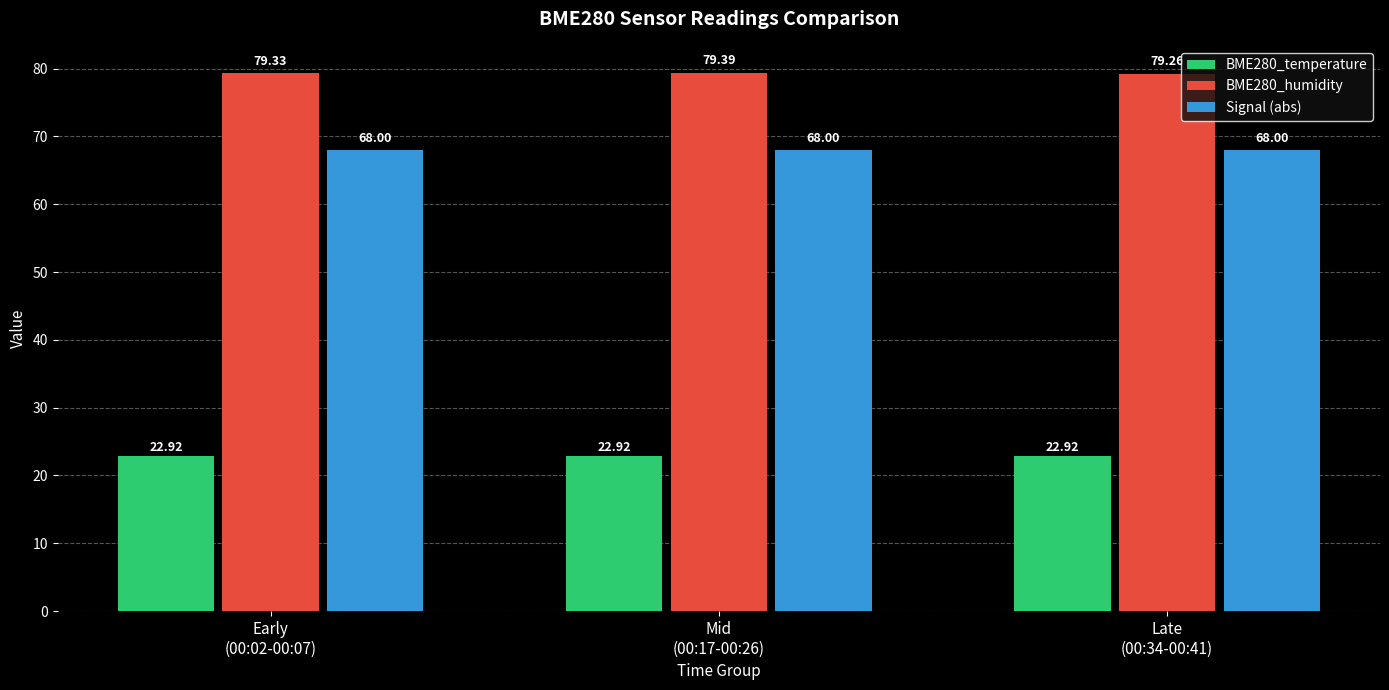

What is the label of the 3rd bar from the left?

Late
(00:34-00:41)